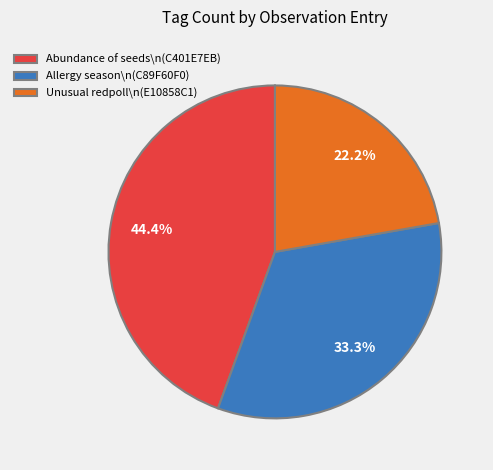

What percentage do Allergy season\n(C89F60F0) and Unusual redpoll\n(E10858C1) together represent?

55.6%